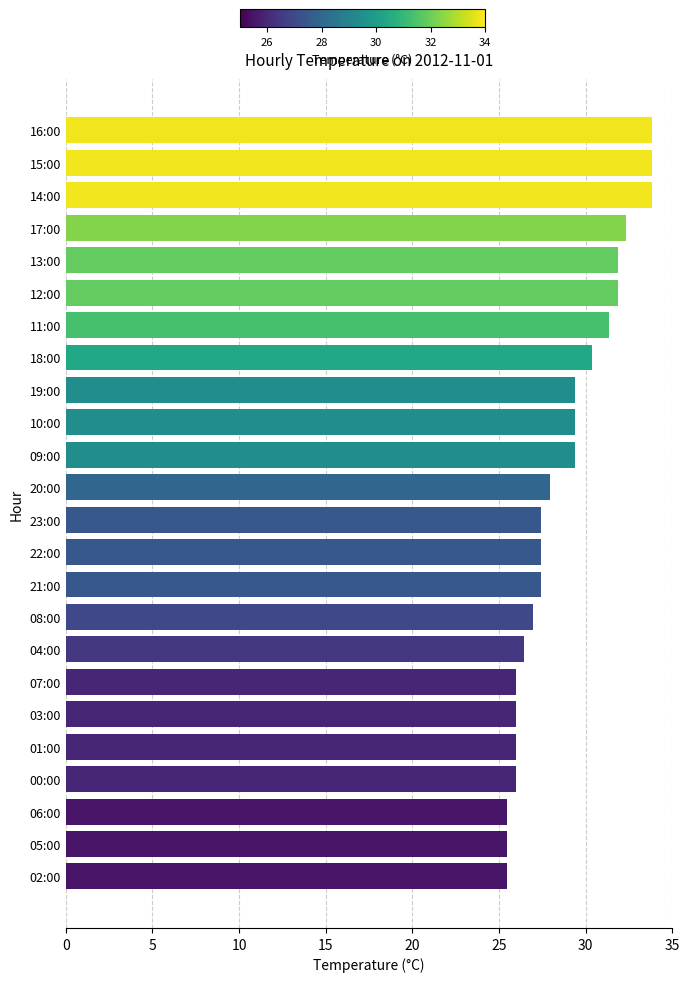

What is the maximum value shown in the chart?

33.8